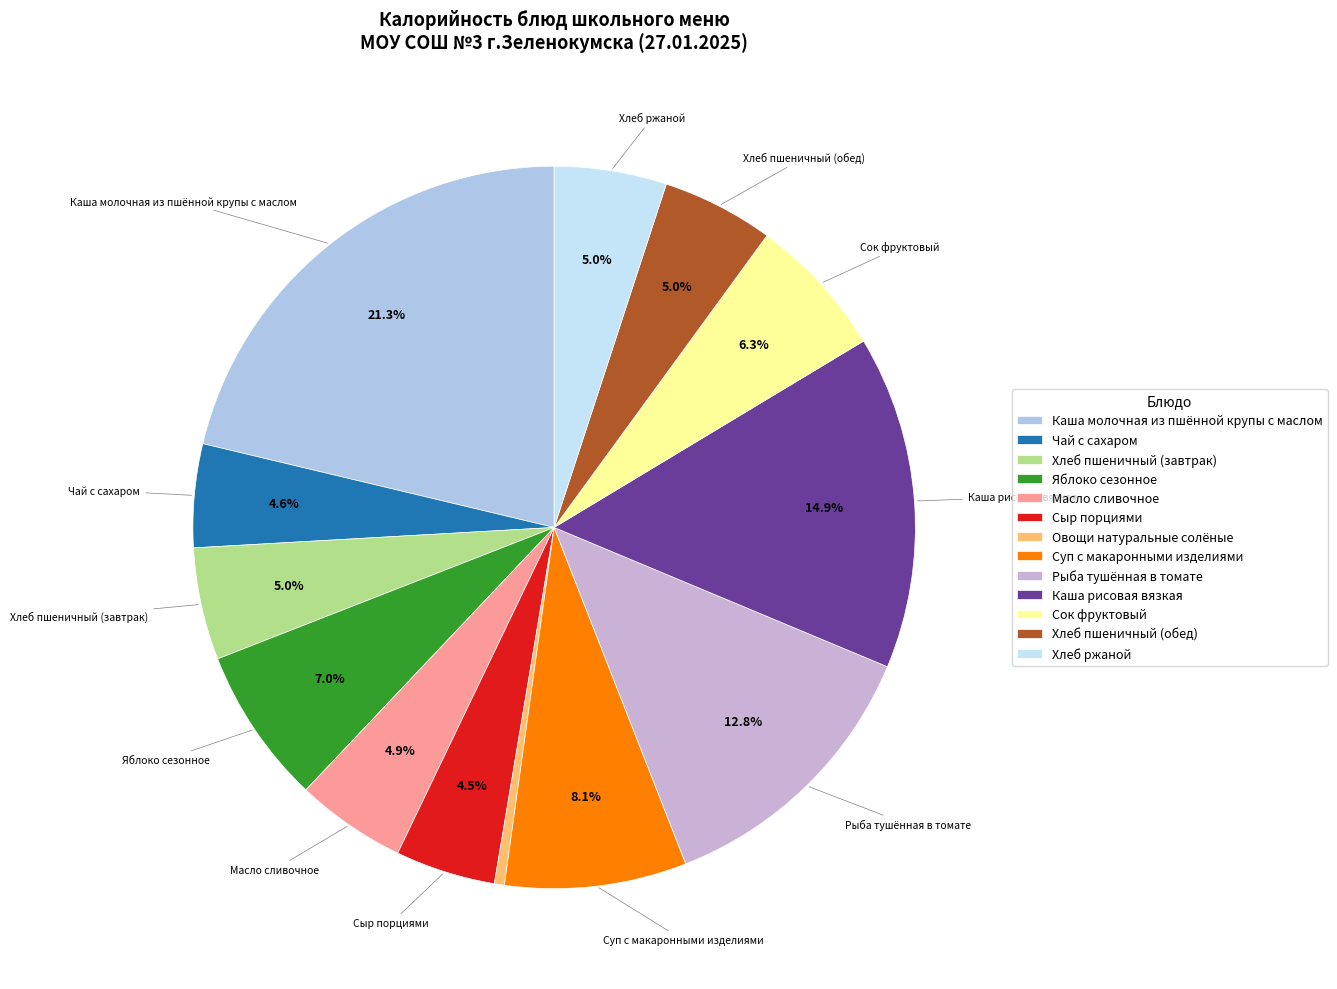

What is the ratio of the value at Сок фруктовый to the value at Чай с сахаром?

1.4